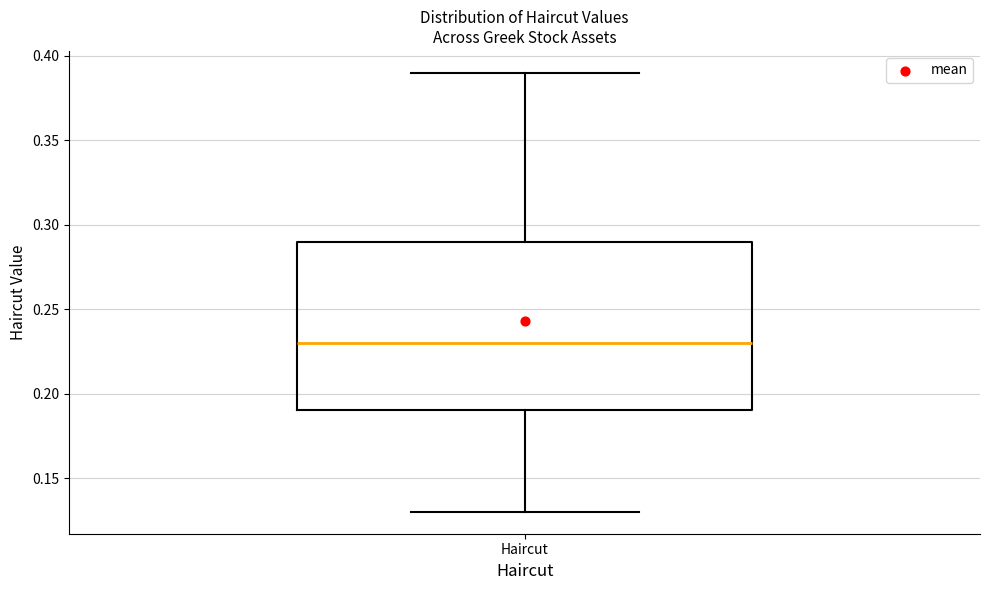

Where does the median line of the box for Haircut sit on the y-axis? The values are not printed on the chart, so give them approximately, as read against the axis.

0.23